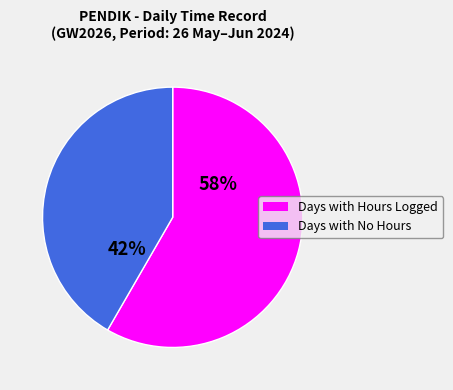

To the nearest percent, what is the average slice percentage?

50%